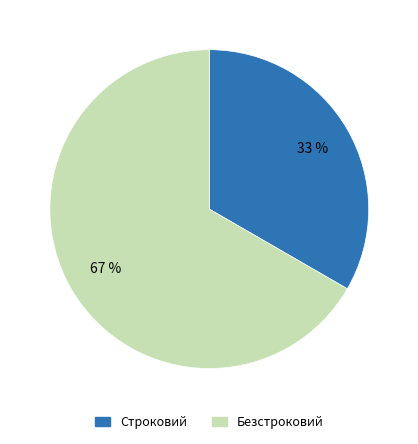

Rank the categories by value from highest to lowest.

Безстроковий, Строковий